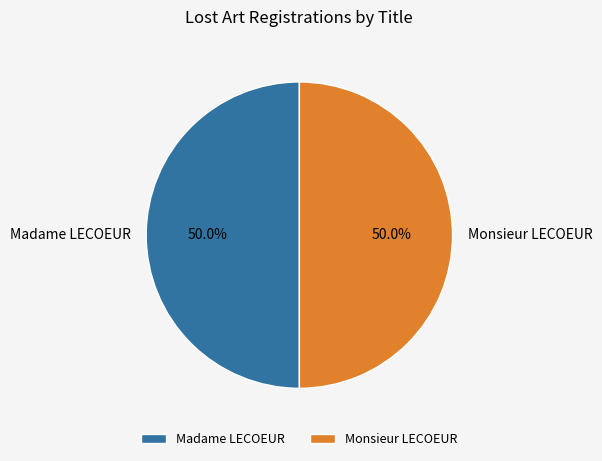

To the nearest percent, what is the combined percentage of Monsieur LECOEUR and Madame LECOEUR?

100%